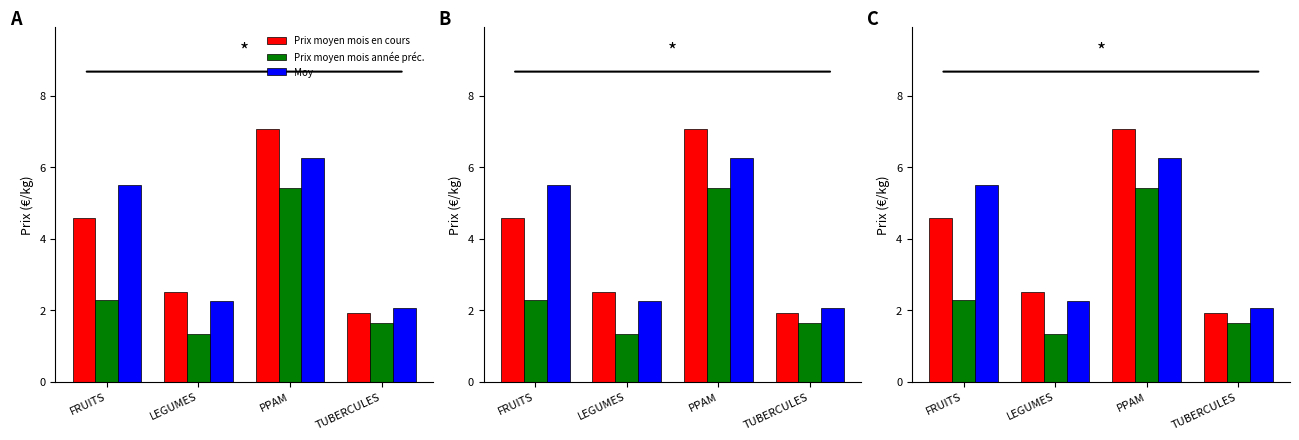

At how many categories does at least one series exceed 3?

2